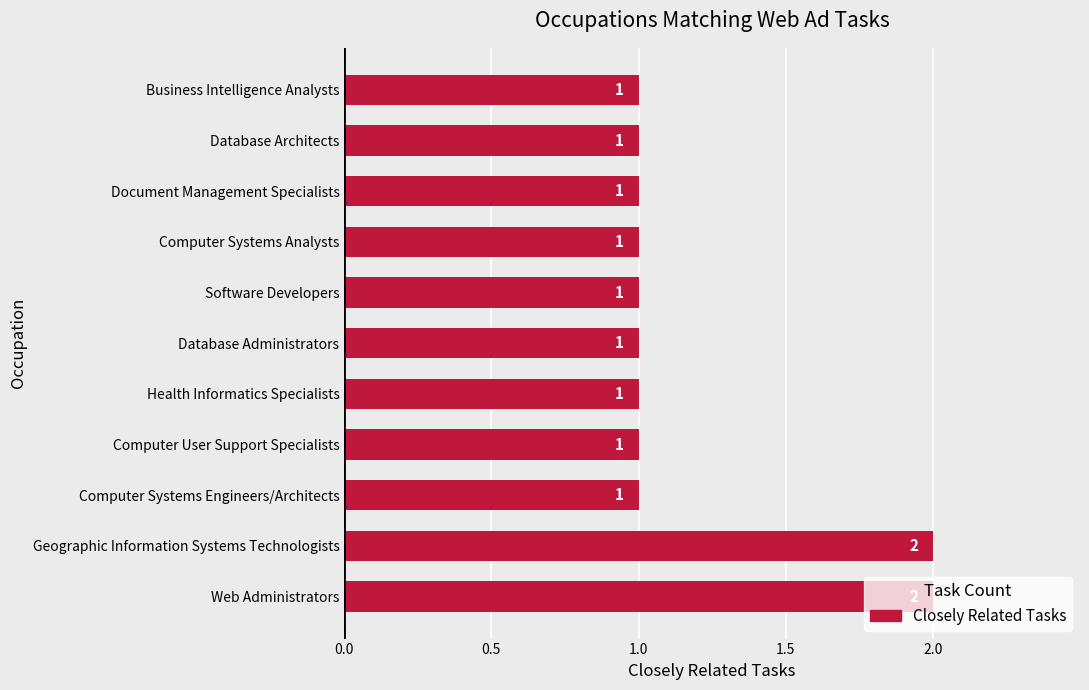

How many categories are shown in the chart?

11